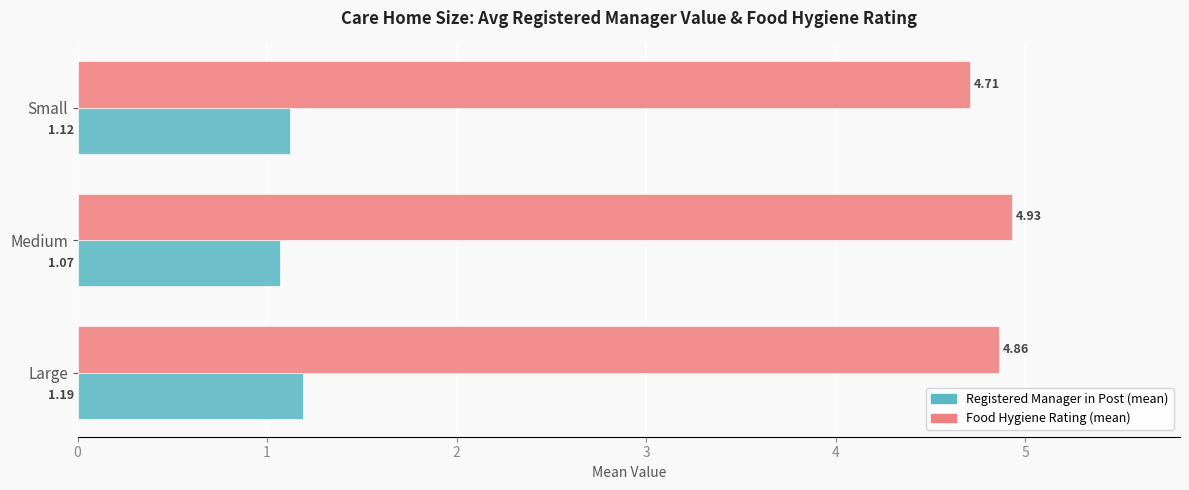

At which category does the chart reach its minimum across all series?

Medium